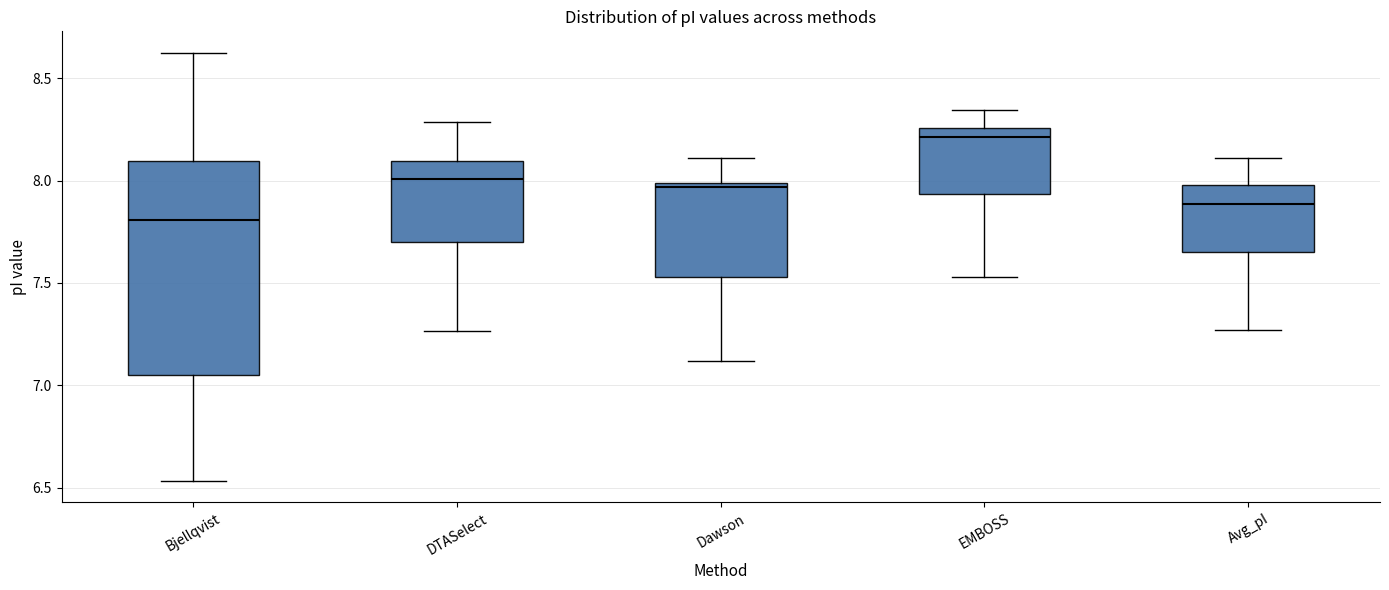

Where does the lower whisker of the box for Avg_pI end on the y-axis? The values are not printed on the chart, so give them approximately, as read against the axis.

7.25